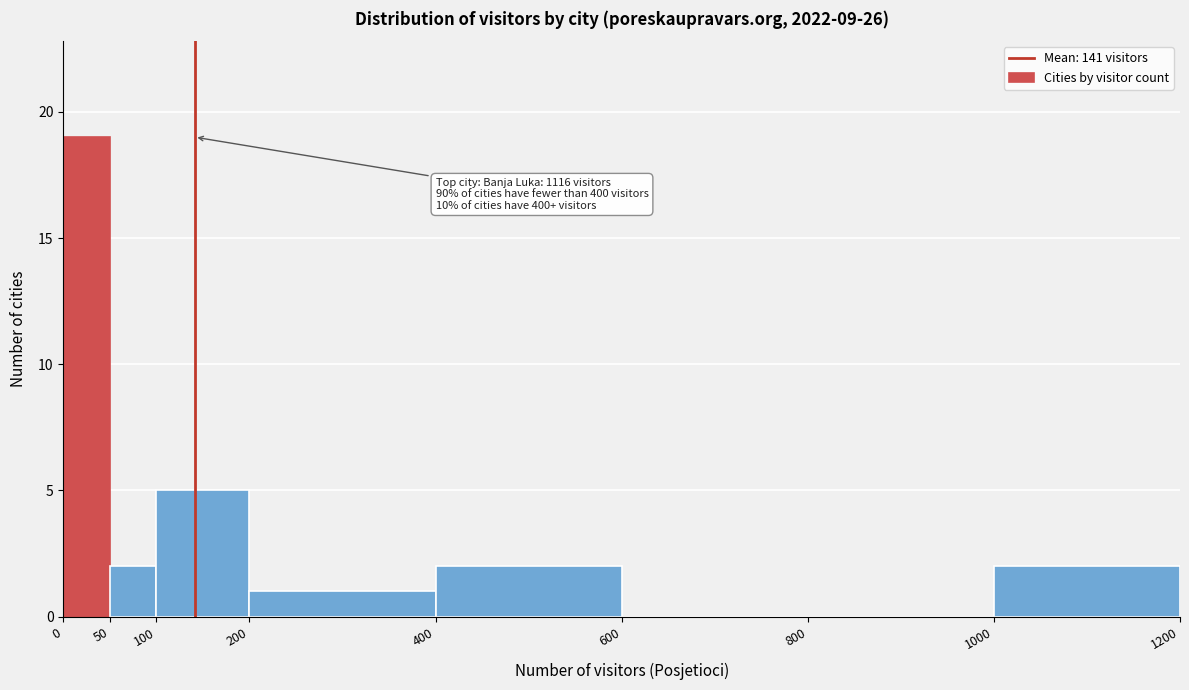

Which range on the x-axis has the tallest bar?

0 to 50